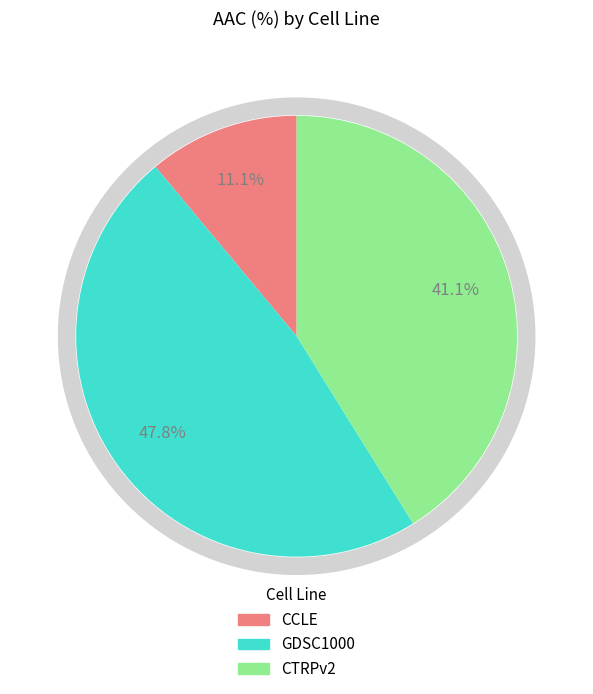

How many slices are in this pie chart?

3